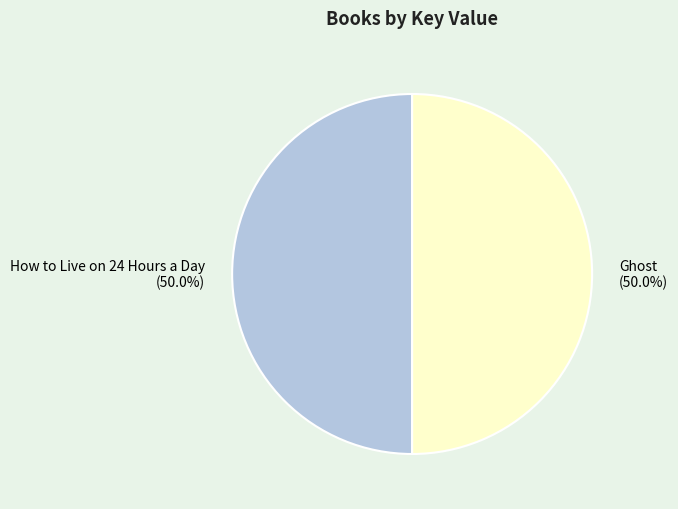

The Ghost slice represents 59% of the pie. True or false?

False